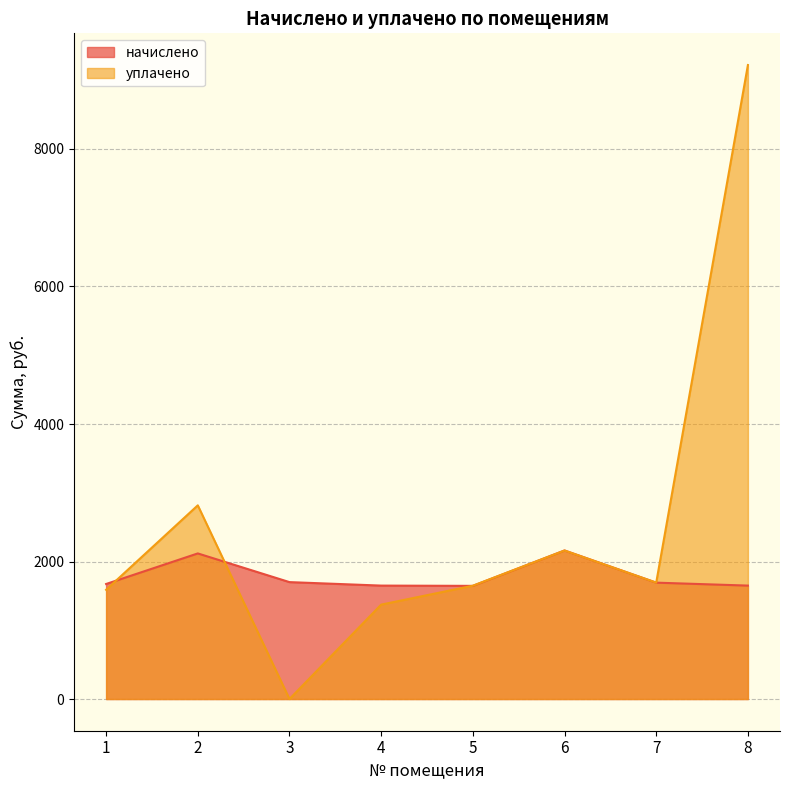

List the labels in order of начислено value, smallest first.

5, 4, 8, 1, 7, 3, 2, 6